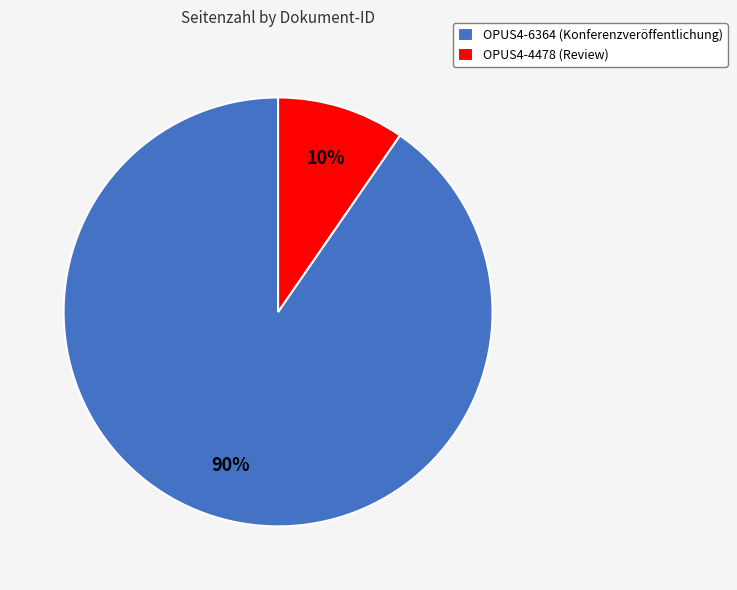

Is the sum of OPUS4-6364 (Konferenzveröffentlichung) and OPUS4-4478 (Review) greater than half?

Yes